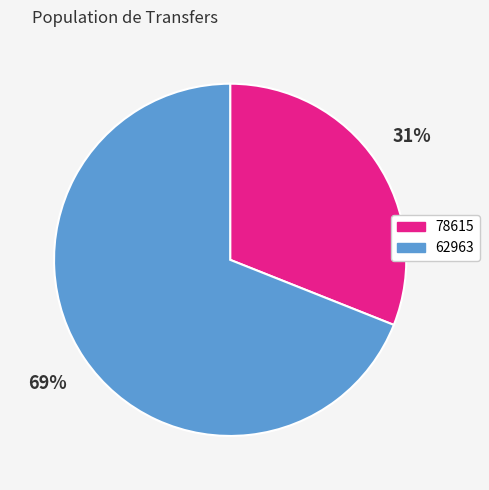

Between 62963 and 78615, which is larger?

62963